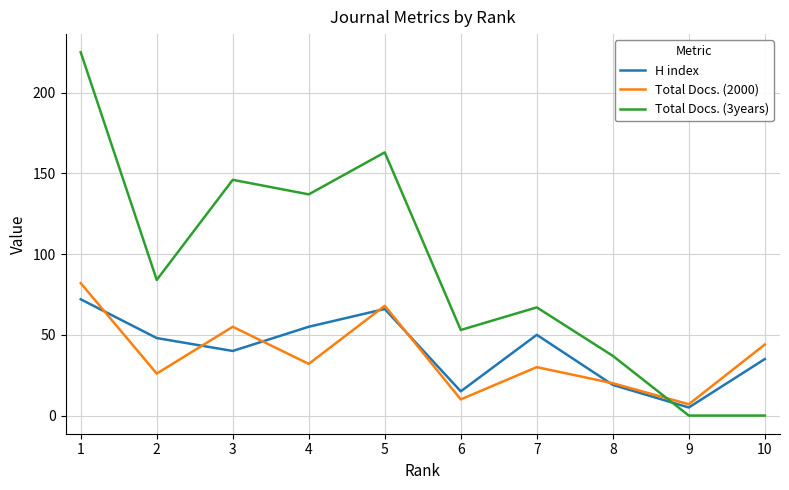

How many distinct data groups are displayed?

3